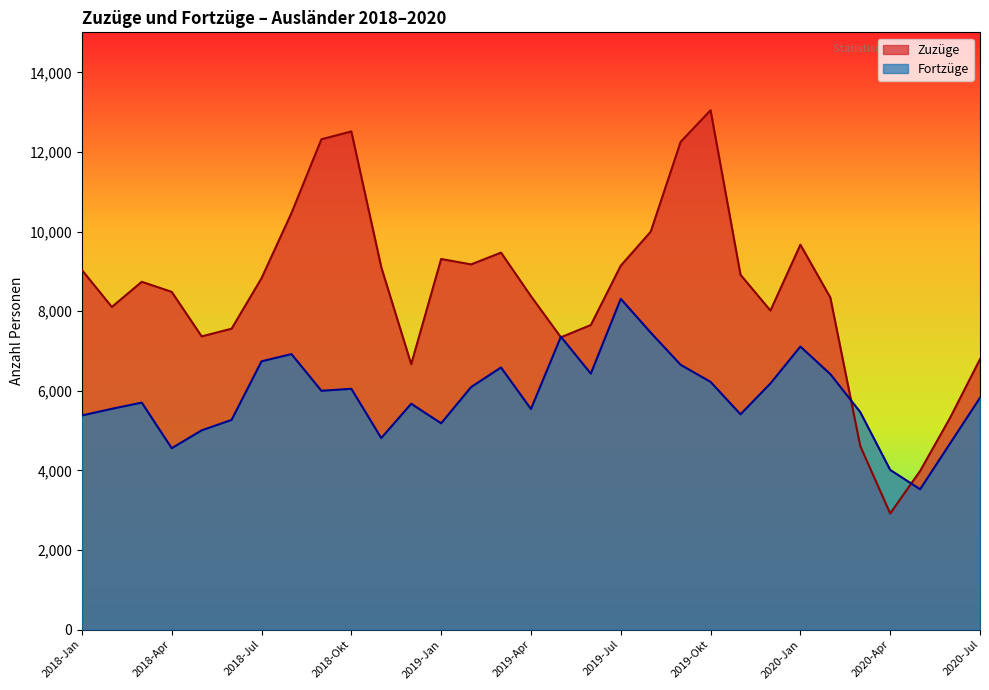

Count the number of data series in this chart.

2